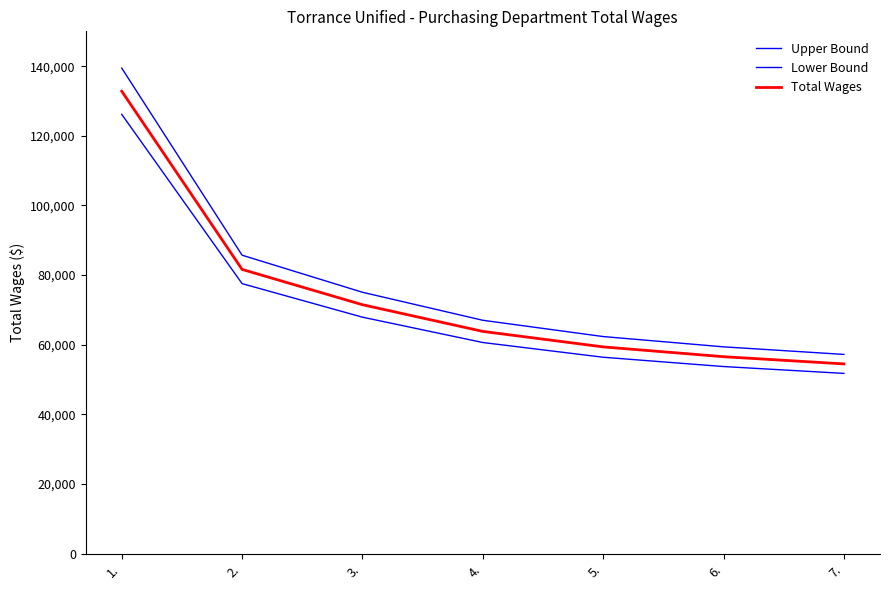

How many lines are shown in the chart?

3